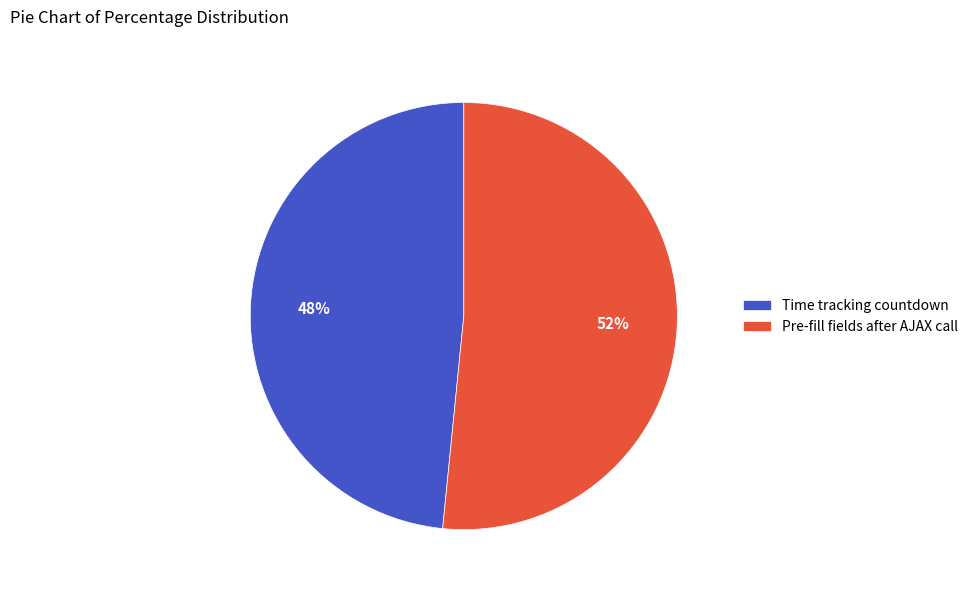

To the nearest percent, what is the combined percentage of Time tracking countdown and Pre-fill fields after AJAX call?

100%